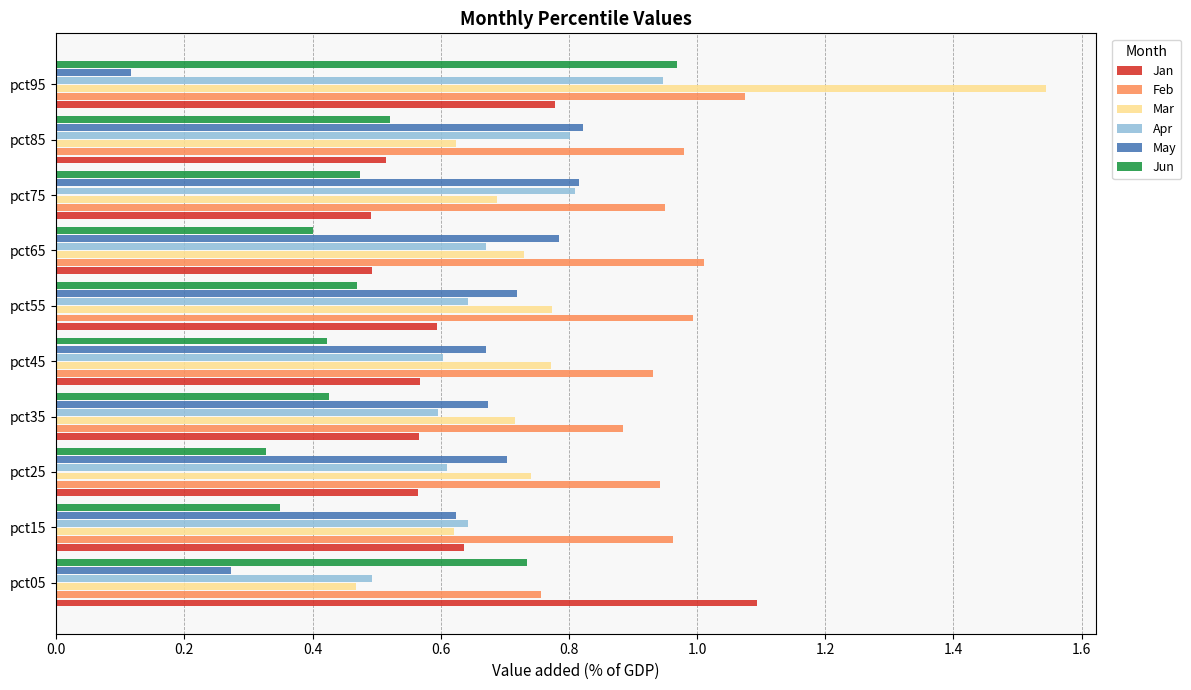

Is it true that Apr equals 1.1 at pct45?

False